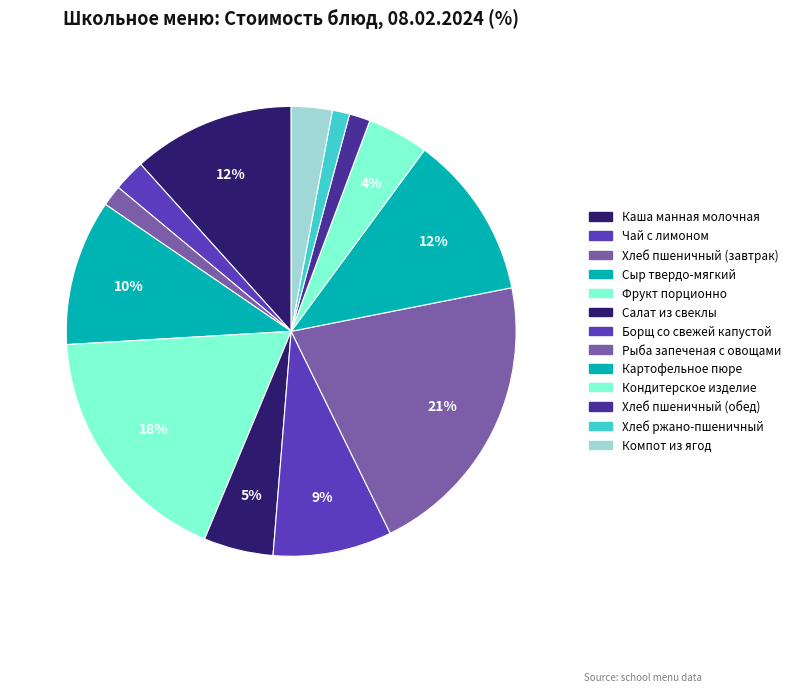

Count the number of slices in the pie.

13